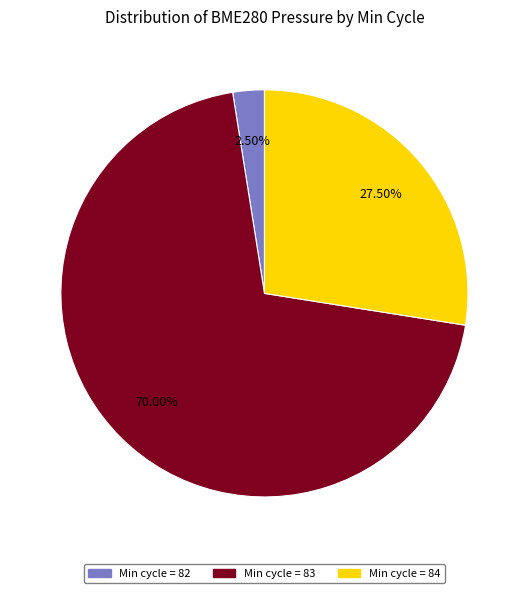

Is the sum of Min cycle = 82 and Min cycle = 83 greater than half?

Yes